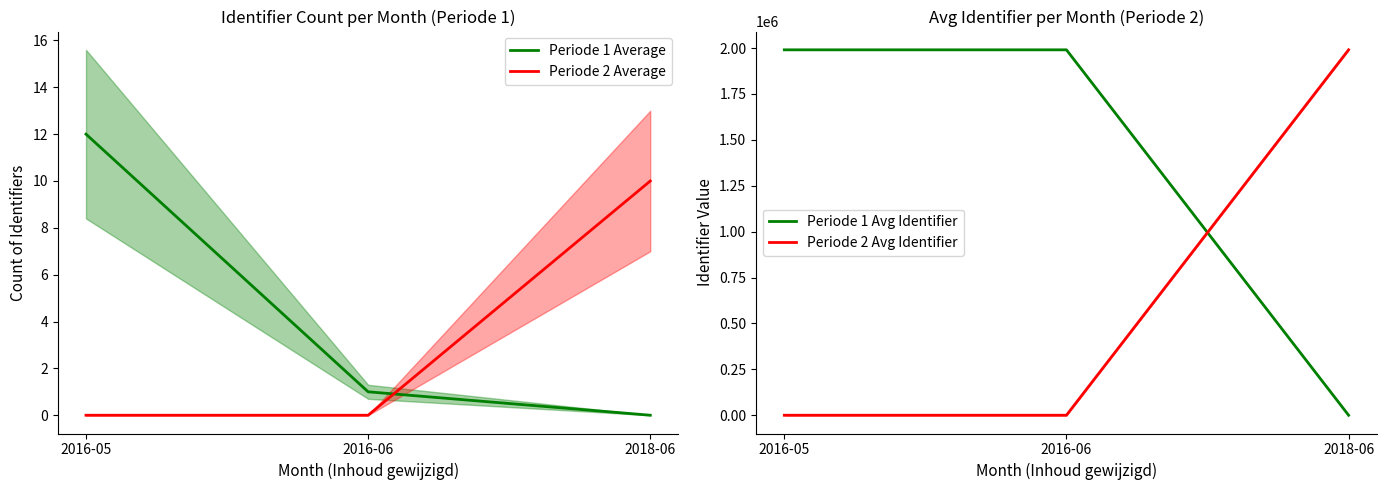

What are all the series names shown in the legend?

Periode 1 Average, Periode 2 Average, Periode 1 Avg Identifier, Periode 2 Avg Identifier